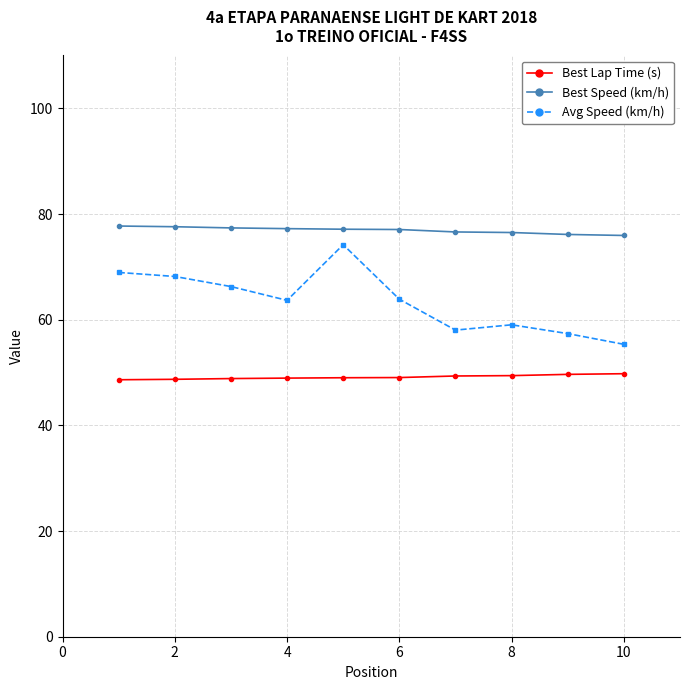

How many categories are shown in the chart?

10